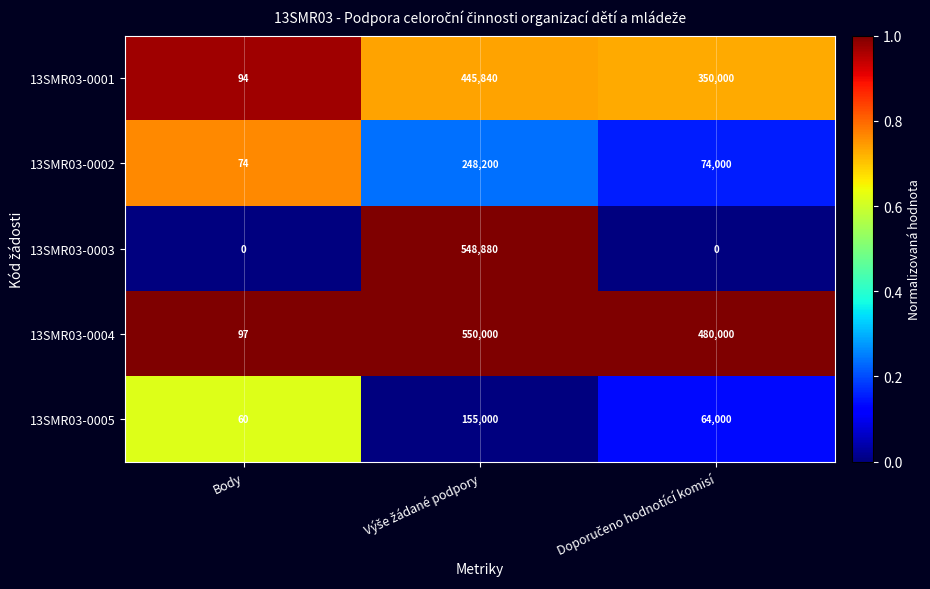

What is the difference between the highest and lowest values at Body?

97